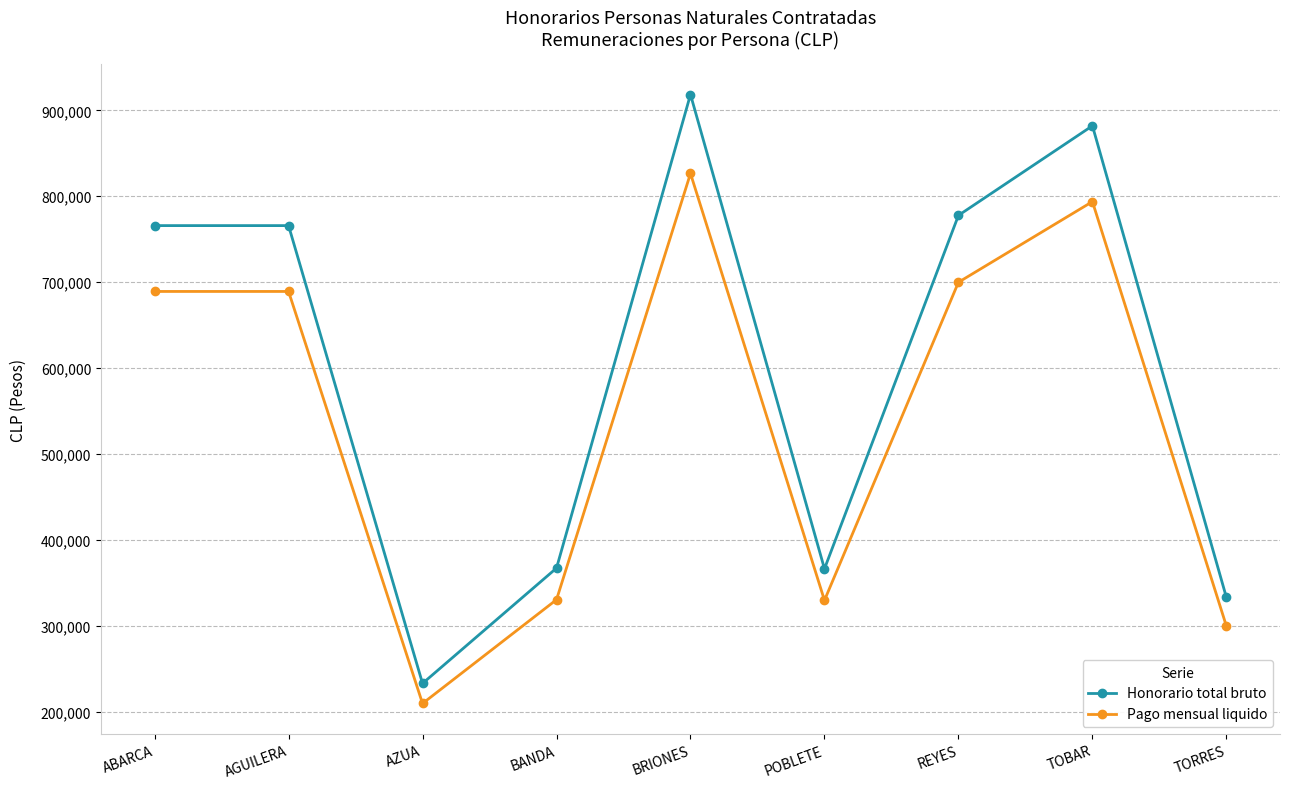

True or false: Pago mensual liquido and Honorario total bruto cross at least once.

False